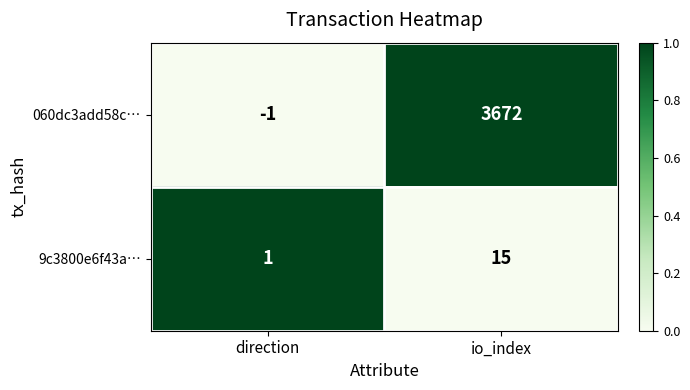

Which series changed the most between direction and io_index?

060dc3add58c…